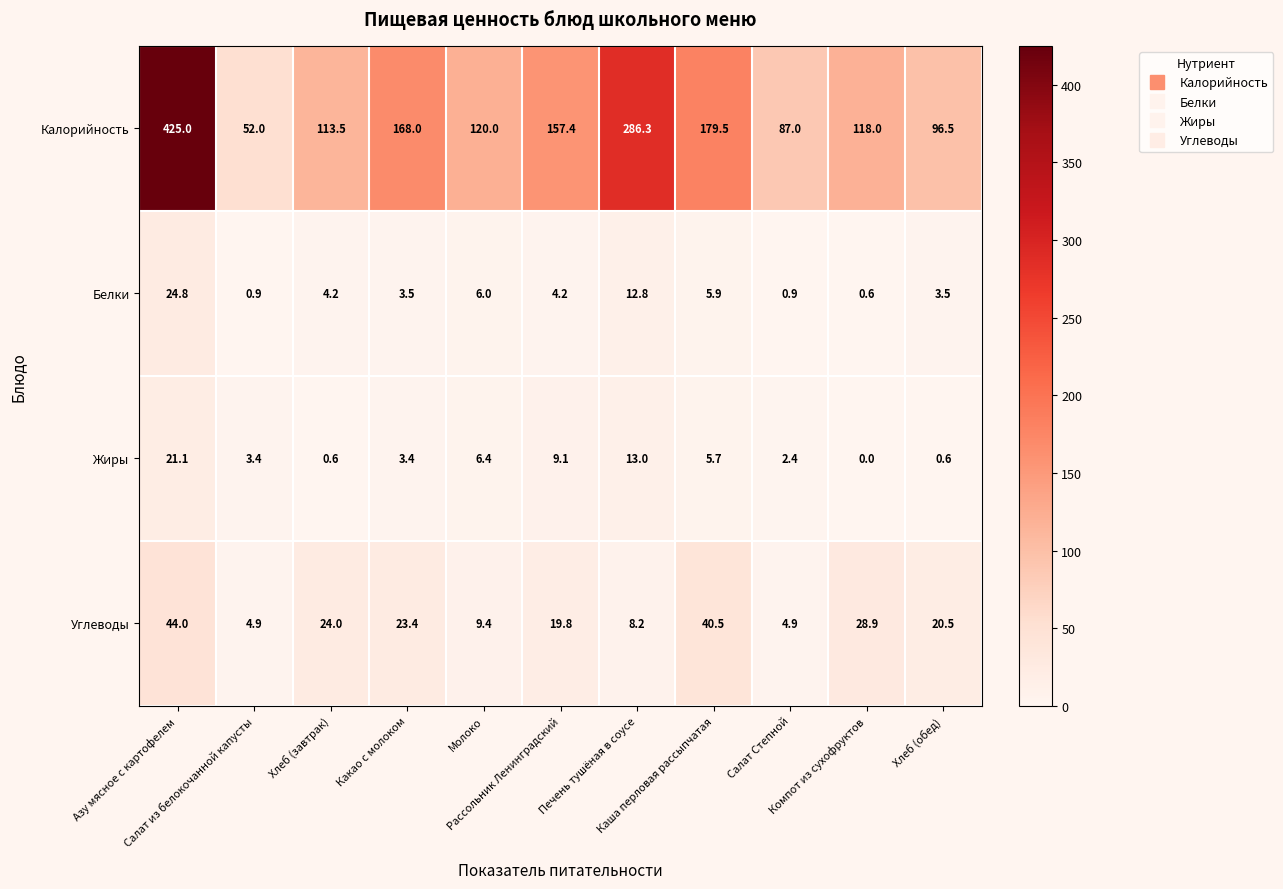

What is the sum of all Углеводы values?

228.5